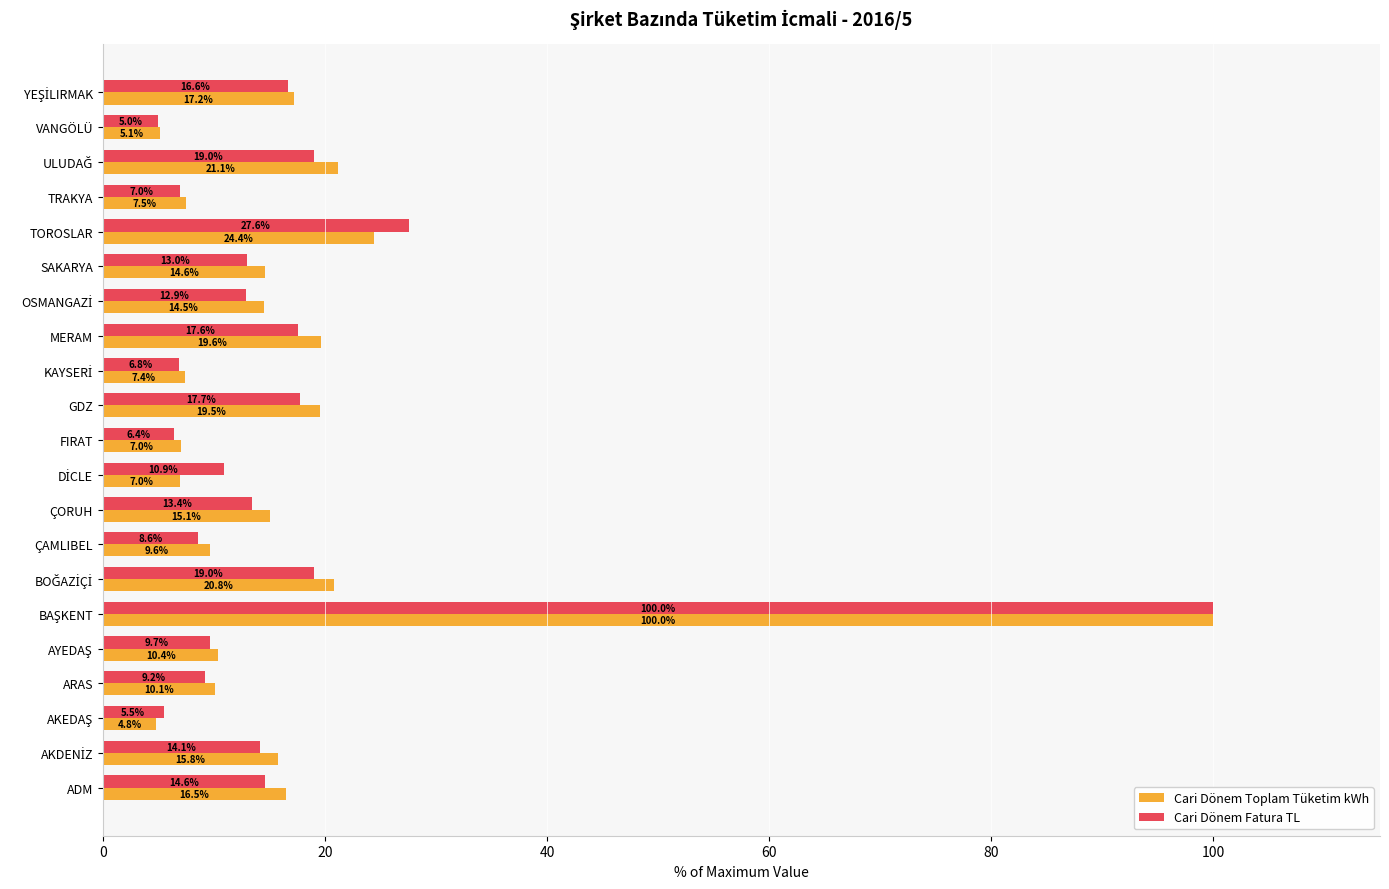

What is the maximum value for Cari Dönem Toplam Tüketim kWh?

100.0